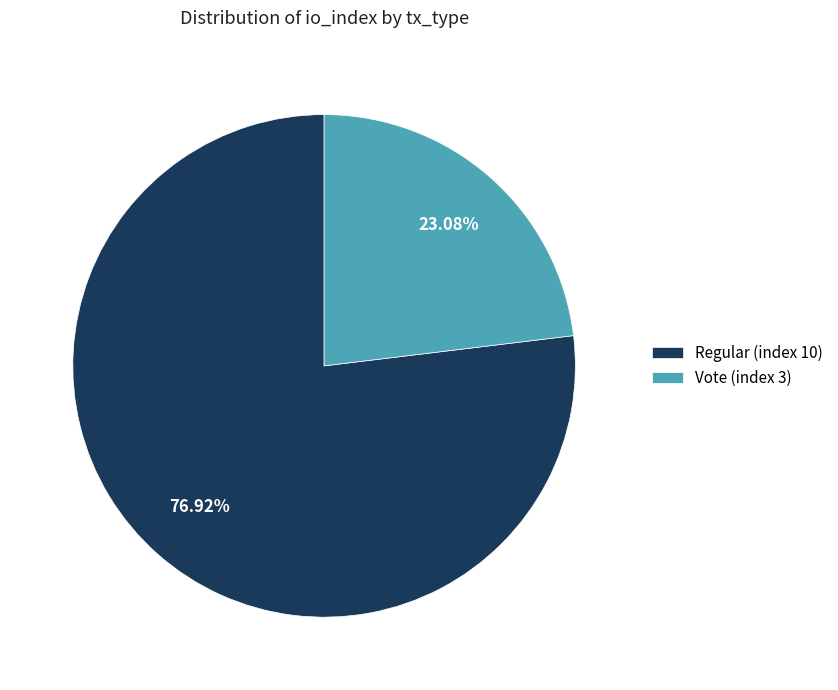

Between Vote (index 3) and Regular (index 10), which is larger?

Regular (index 10)